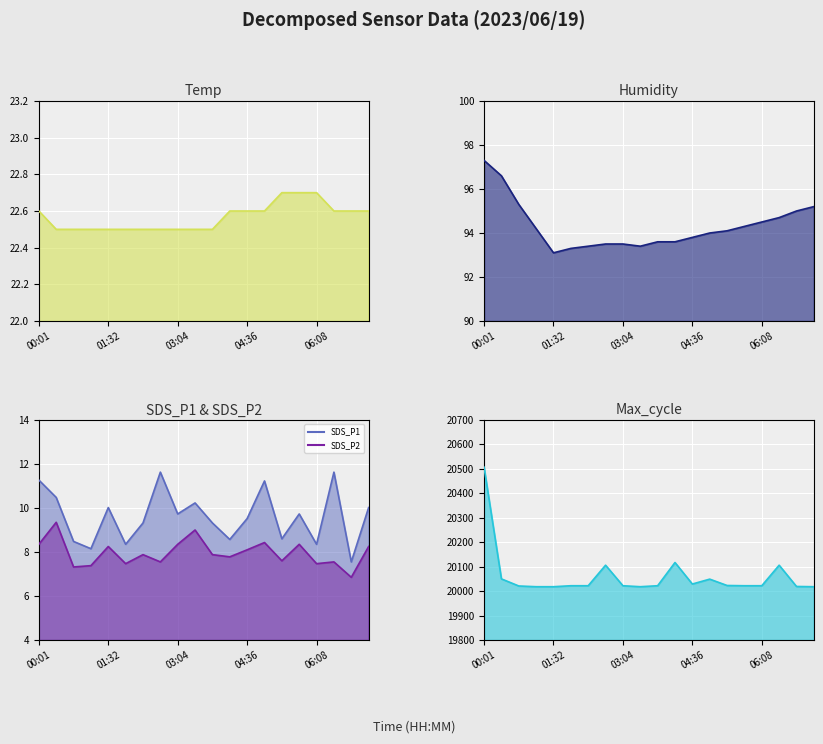

True or false: Temp and SDS_P1 intersect in this chart.

False